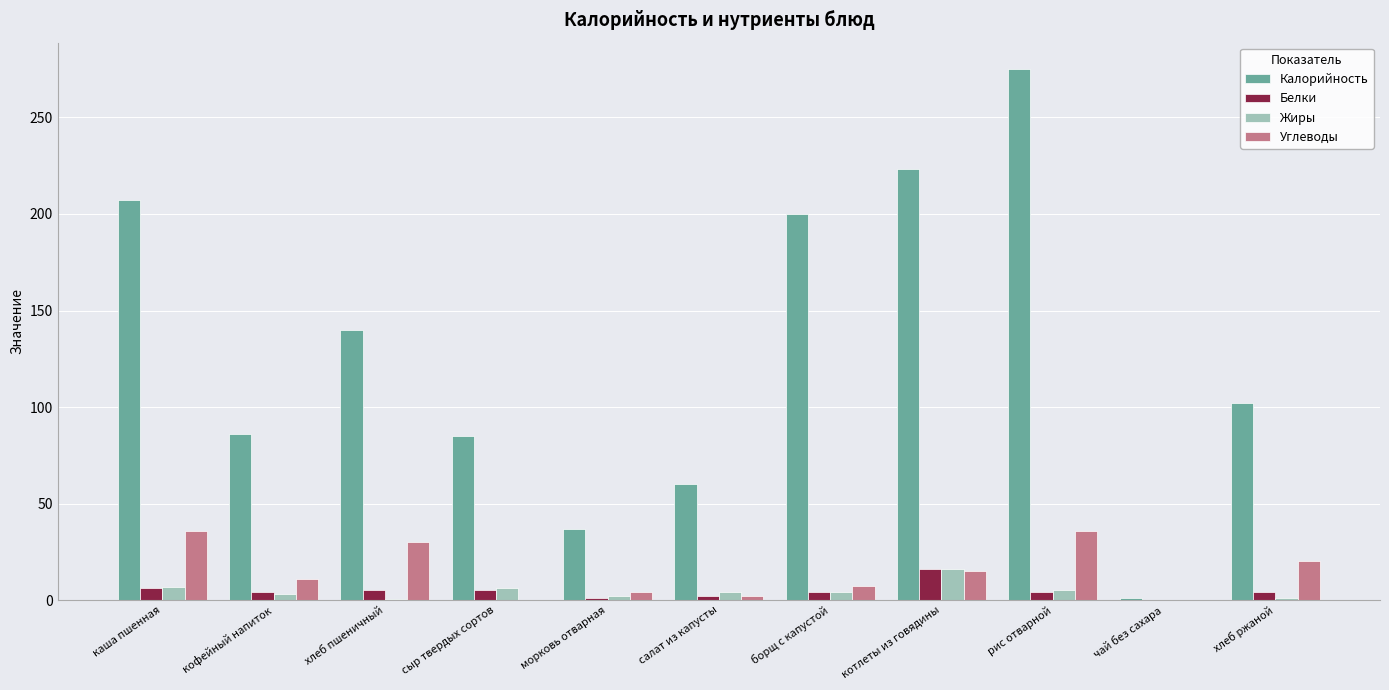

Is the value of Белки at сыр твердых сортов greater than the value of Калорийность at хлеб ржаной?

No